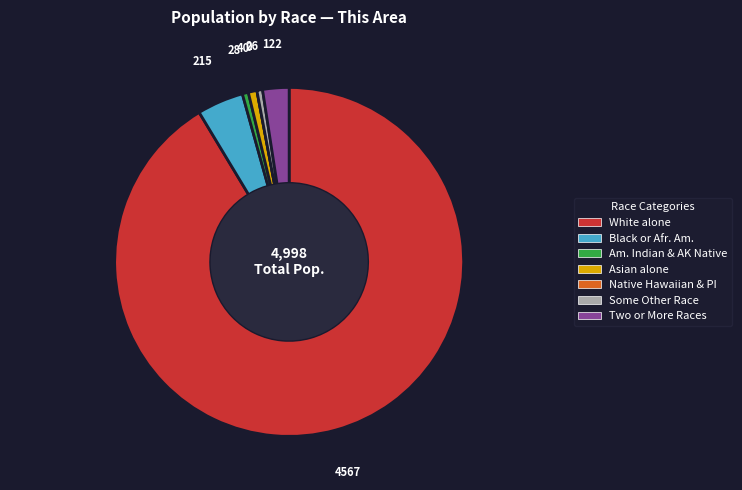

Is there any slice that represents more than half of the pie?

Yes